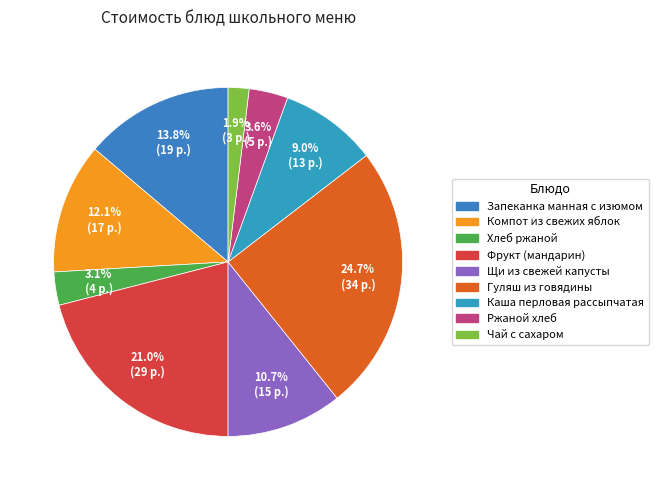

How many slices are in this pie chart?

9